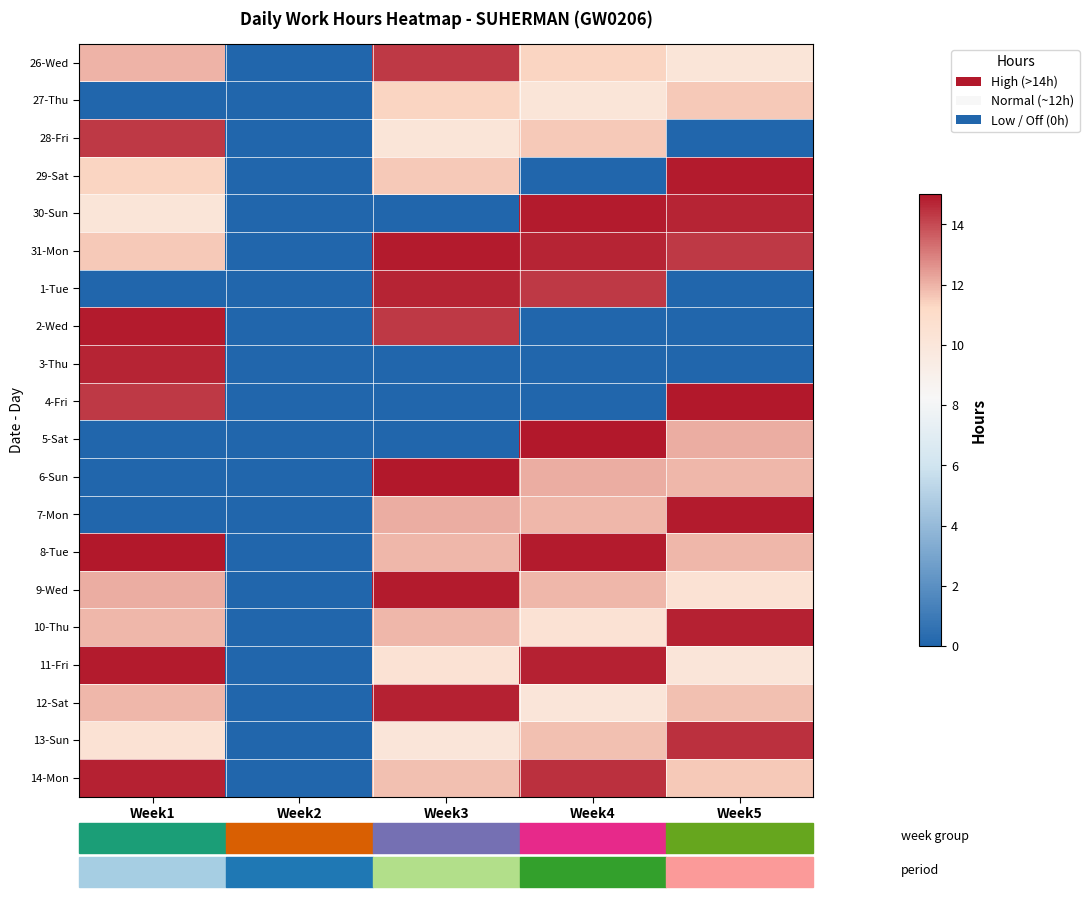

Count the number of categories in the chart.

5